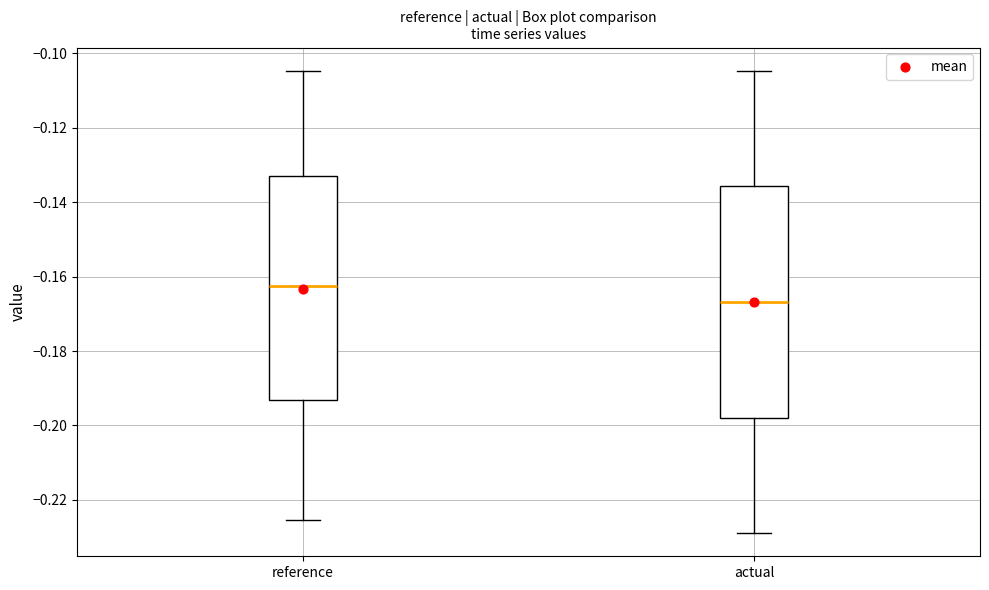

Reading left to right, transcribe this box plot: for each box, give where its median line is, the range the box spans, and where its two whiskers end, as read against the y-axis. The values are not printed on the chart, so give them approximately, as read against the axis.

reference: median -0.162, box -0.194 to -0.134, whiskers -0.226 to -0.104
actual: median -0.166, box -0.198 to -0.136, whiskers -0.228 to -0.104